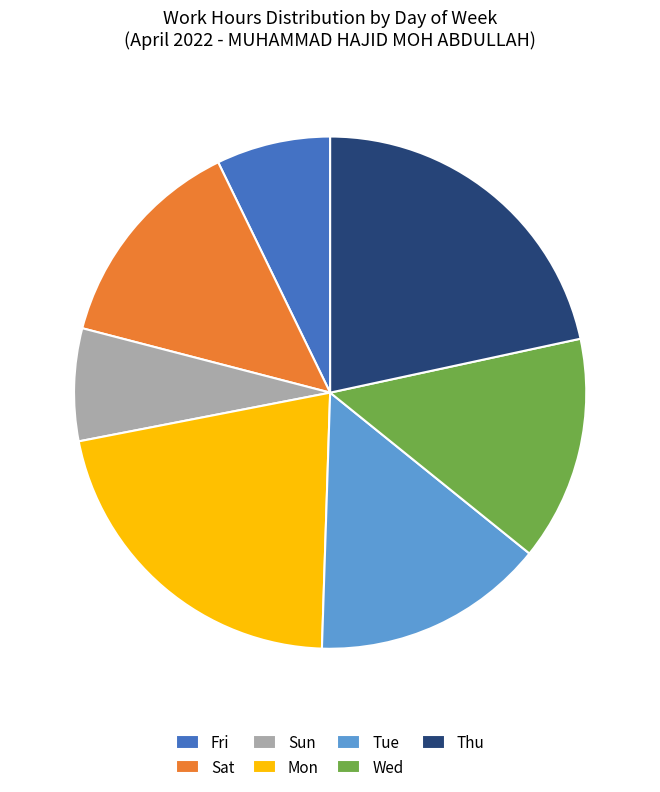

Is it true that Wed is 14% of the pie?

True